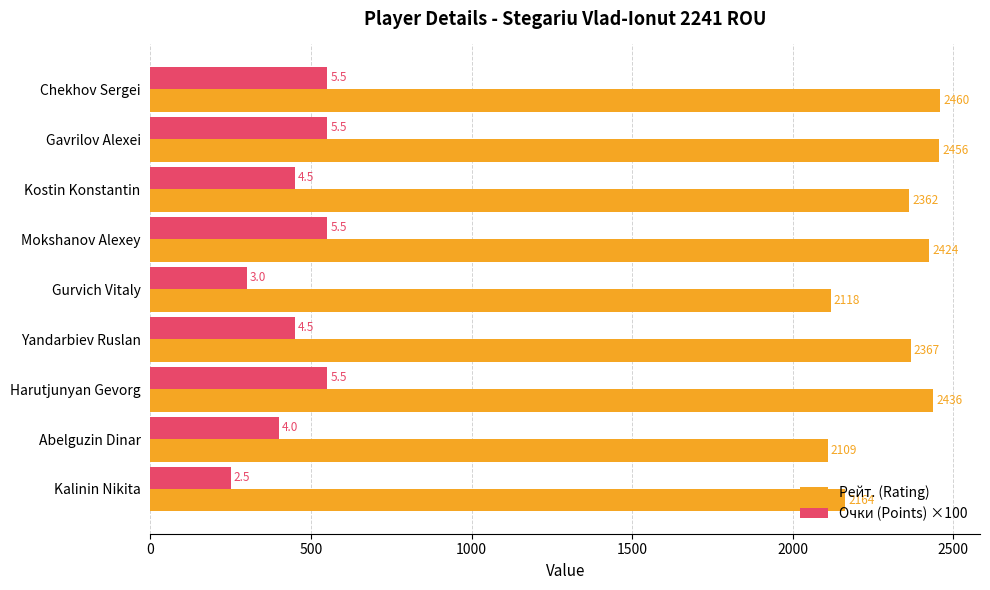

Rank the series by their average value, from highest to lowest.

Рейт. (Rating), Очки (Points) ×100